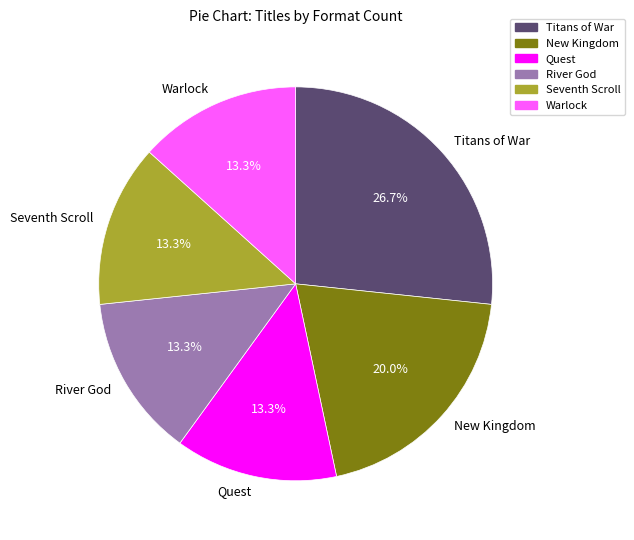

To the nearest percent, what is the difference between the largest and smallest slice percentages?

13%